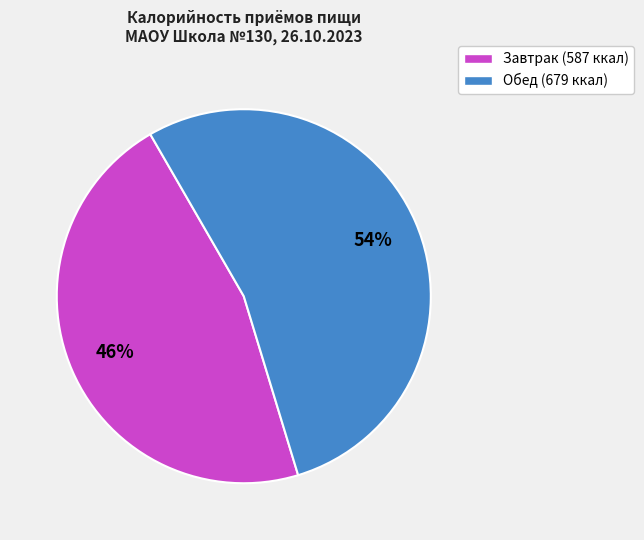

What is the ratio of the value at Обед (679 ккал) to the value at Завтрак (587 ккал)?

1.2